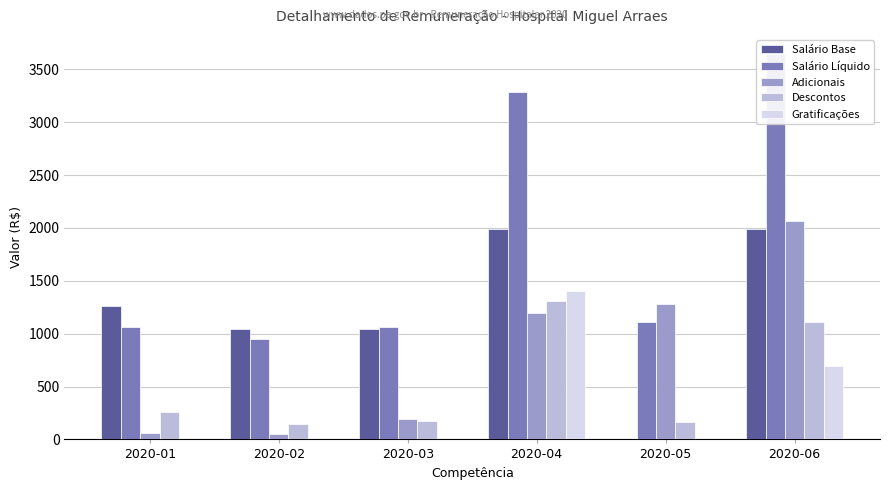

What is the average value of the Gratificações series?

350.5